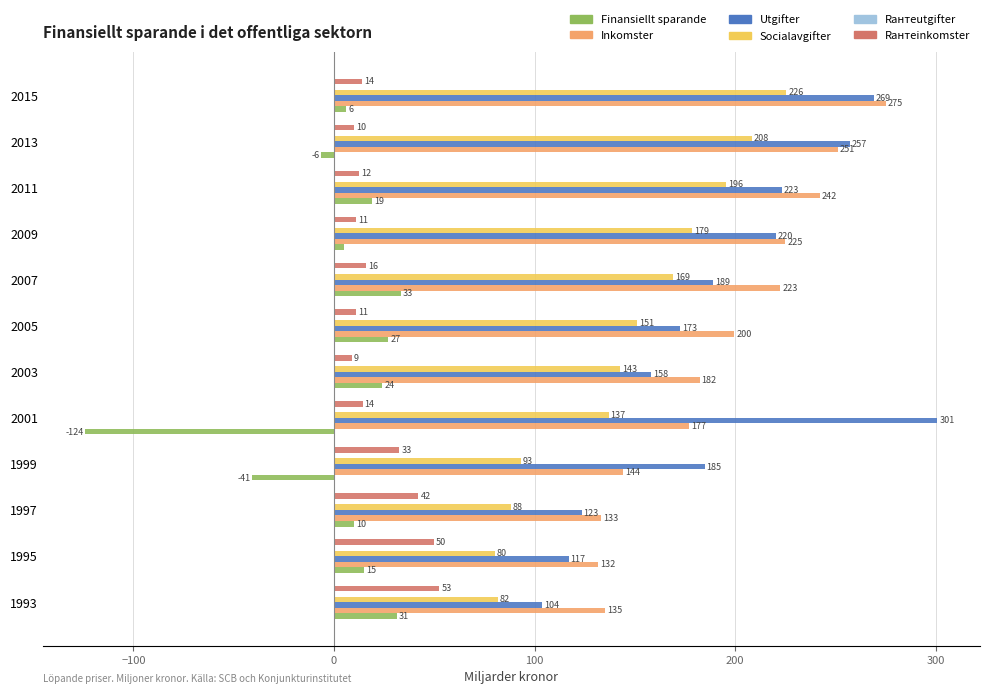

Count the number of data series in this chart.

6